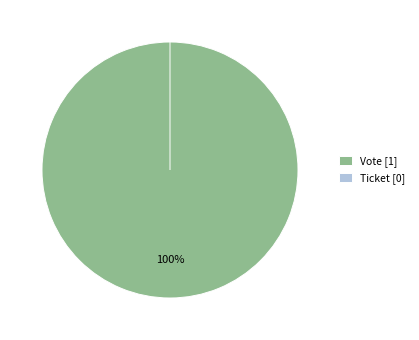

True or false: Vote accounts for 100% of the total.

True